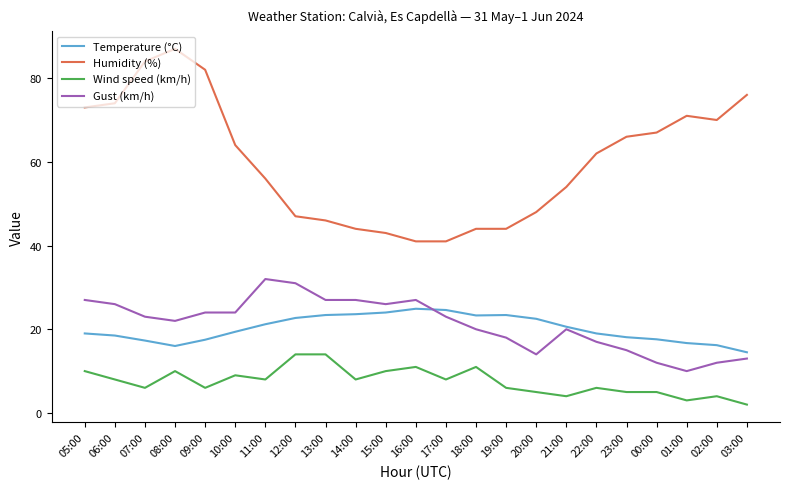

How many values in the Wind speed (km/h) series are below 8?

11